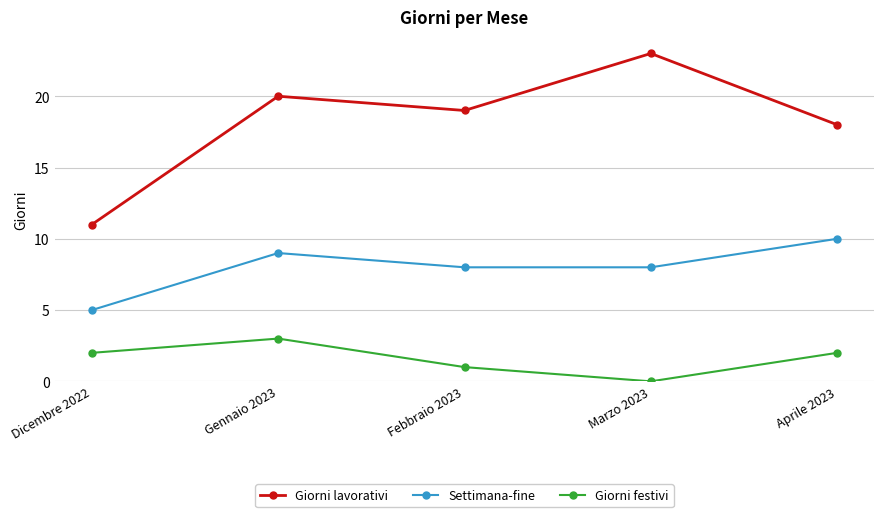

At which category does the chart reach its minimum across all series?

Marzo 2023